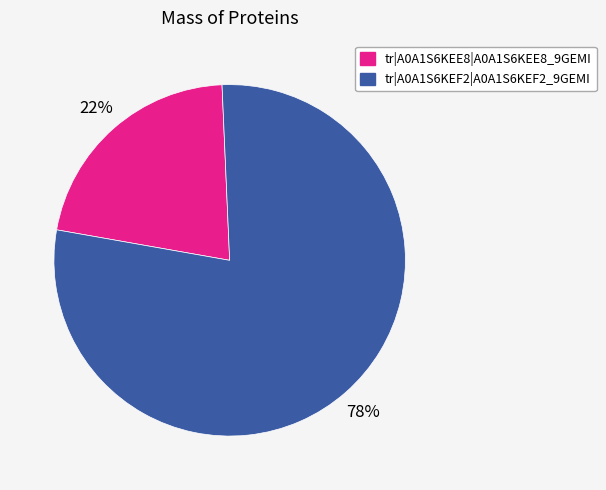

To the nearest percent, what percentage of the pie is tr|A0A1S6KEF2|A0A1S6KEF2_9GEMI?

78%